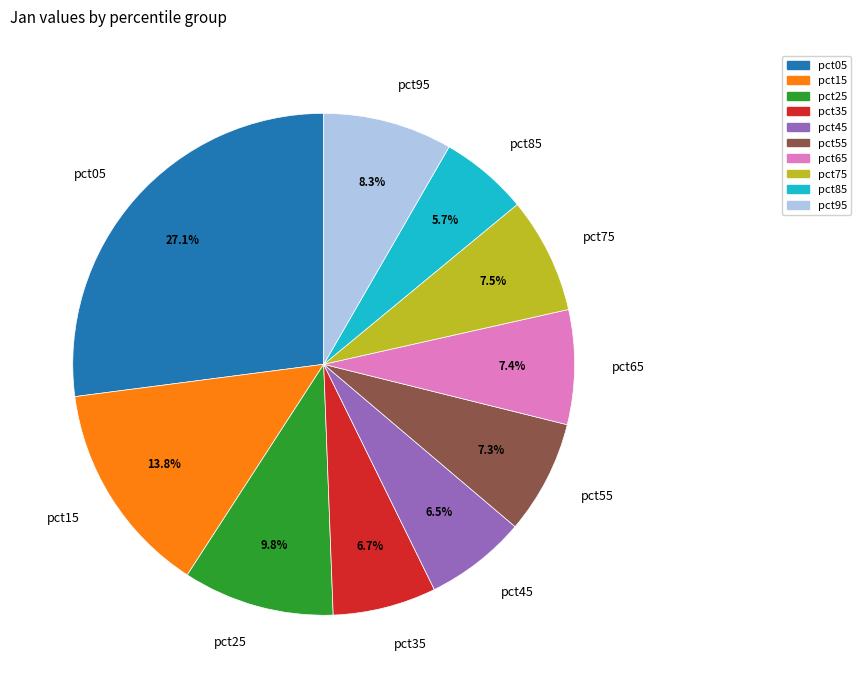

Which category has the smallest portion of the pie?

pct85